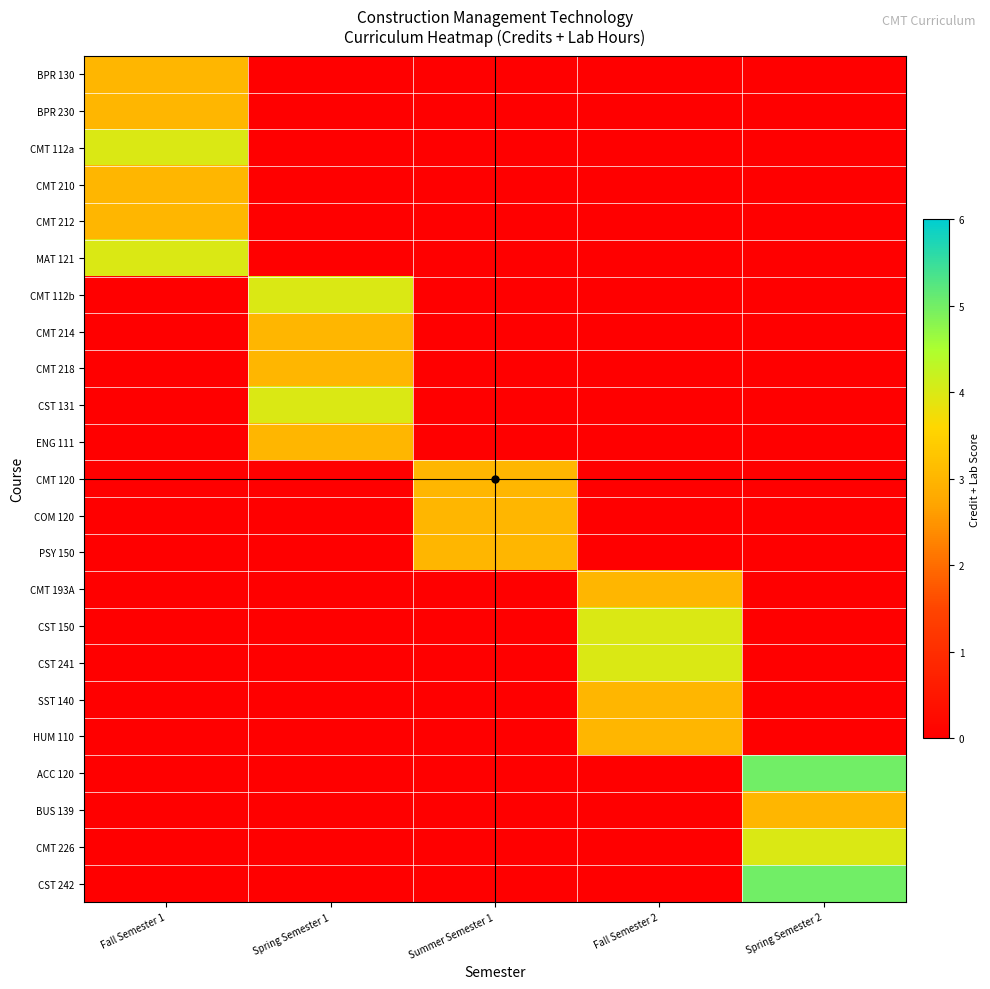

Between Summer Semester 1 and Spring Semester 1, which is larger?

Spring Semester 1